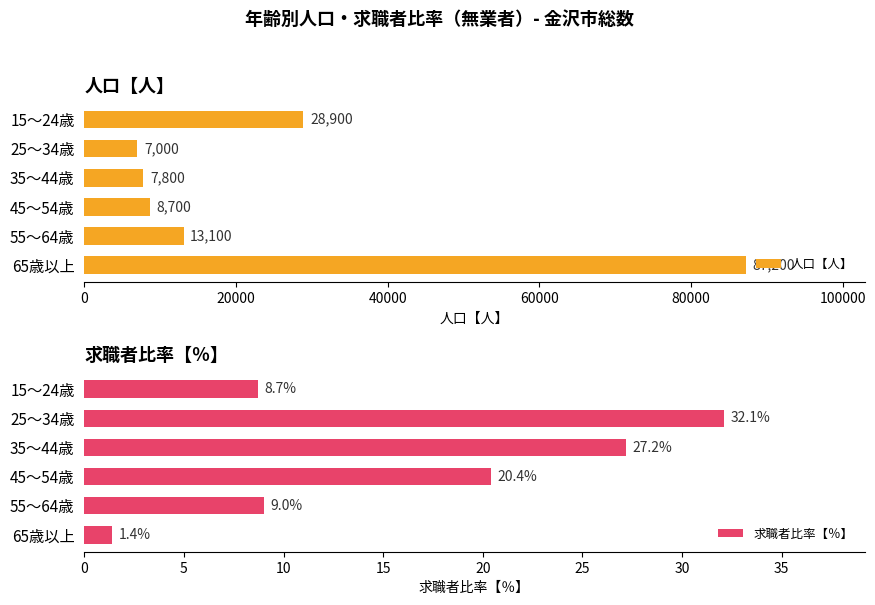

What is the maximum value for 人口【人】?

87200